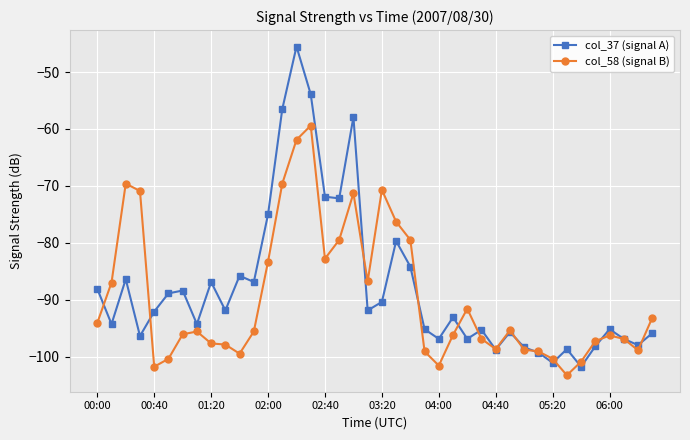

Rank the series by their maximum value, from lowest to highest.

col_58 (signal B), col_37 (signal A)